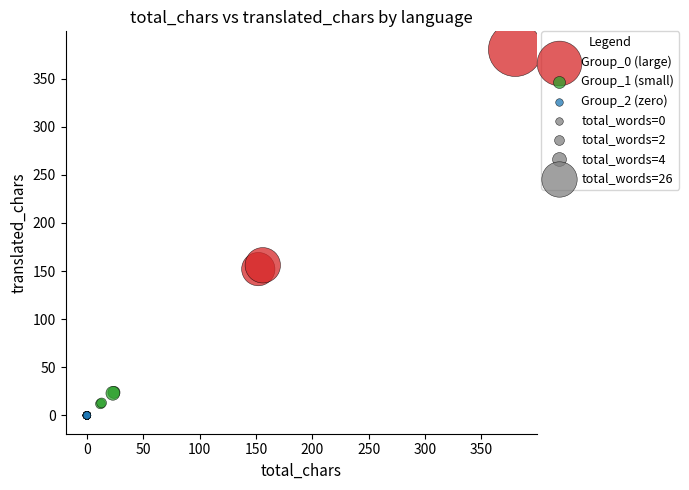

Which series contains the highest Y value?

Group_0 (large)